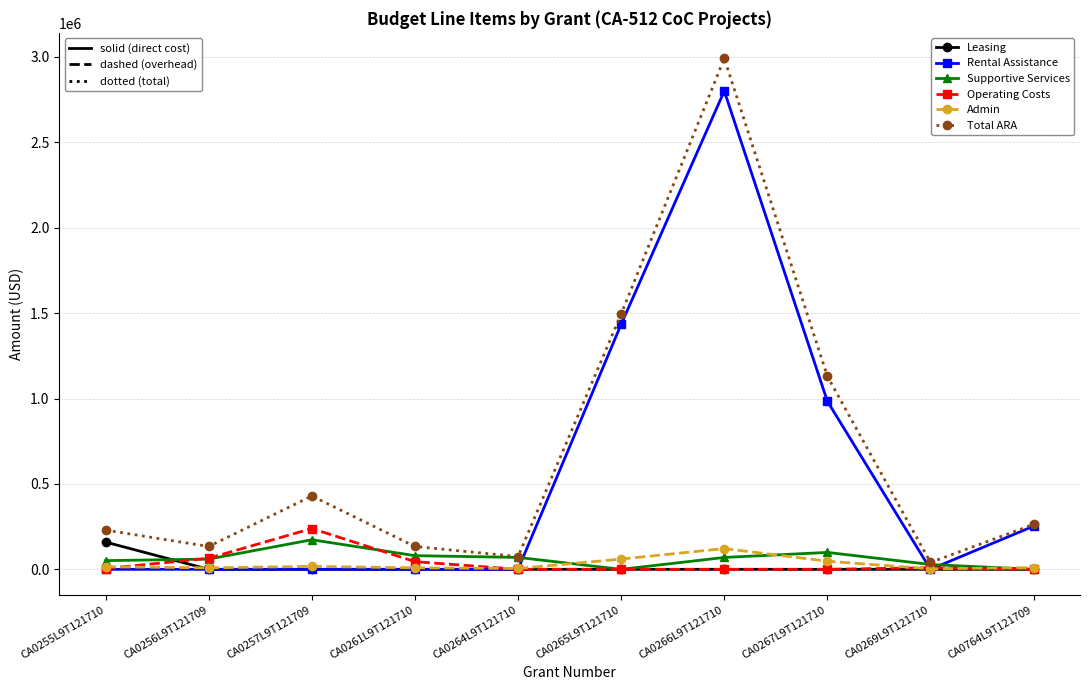

What is the label of the 5th point from the right?

CA0265L9T121710